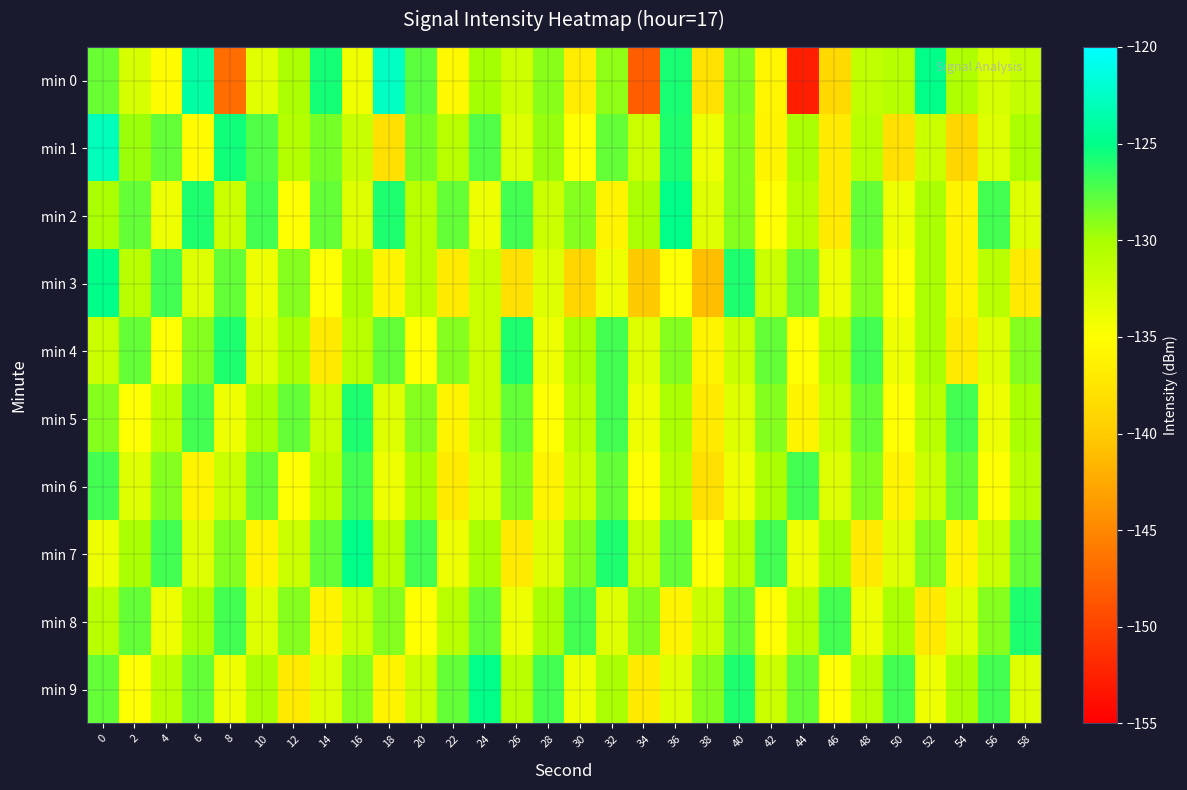

Which series has the widest spread of values?

min 0